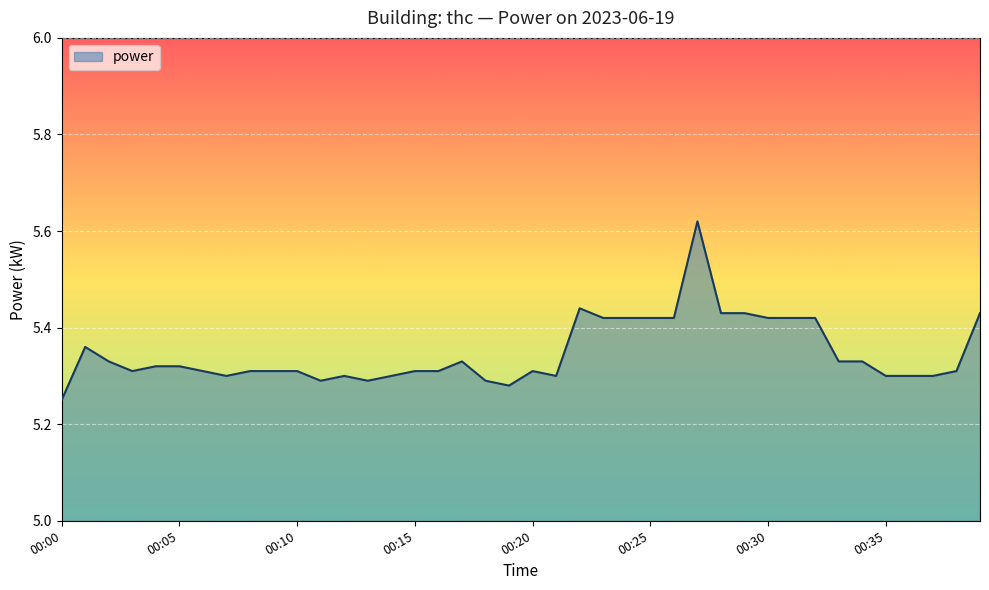

List the labels in order of value, largest first.

00:27, 00:22, 00:28, 00:29, 00:39, 00:23, 00:24, 00:25, 00:26, 00:30, 00:31, 00:32, 00:01, 00:02, 00:17, 00:33, 00:34, 00:04, 00:05, 00:03, 00:06, 00:08, 00:09, 00:10, 00:15, 00:16, 00:20, 00:38, 00:07, 00:12, 00:14, 00:21, 00:35, 00:36, 00:37, 00:11, 00:13, 00:18, 00:19, 00:00